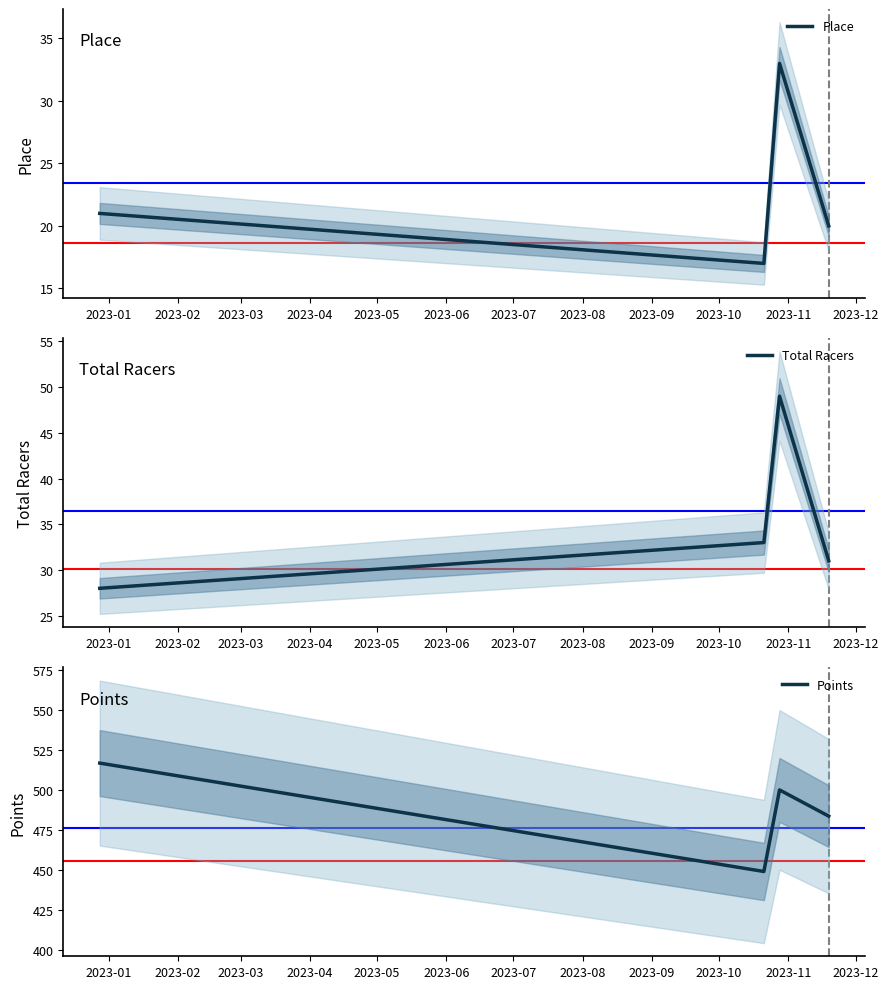

What is the value of the Total Racers point at the 4th from the left?

31.0